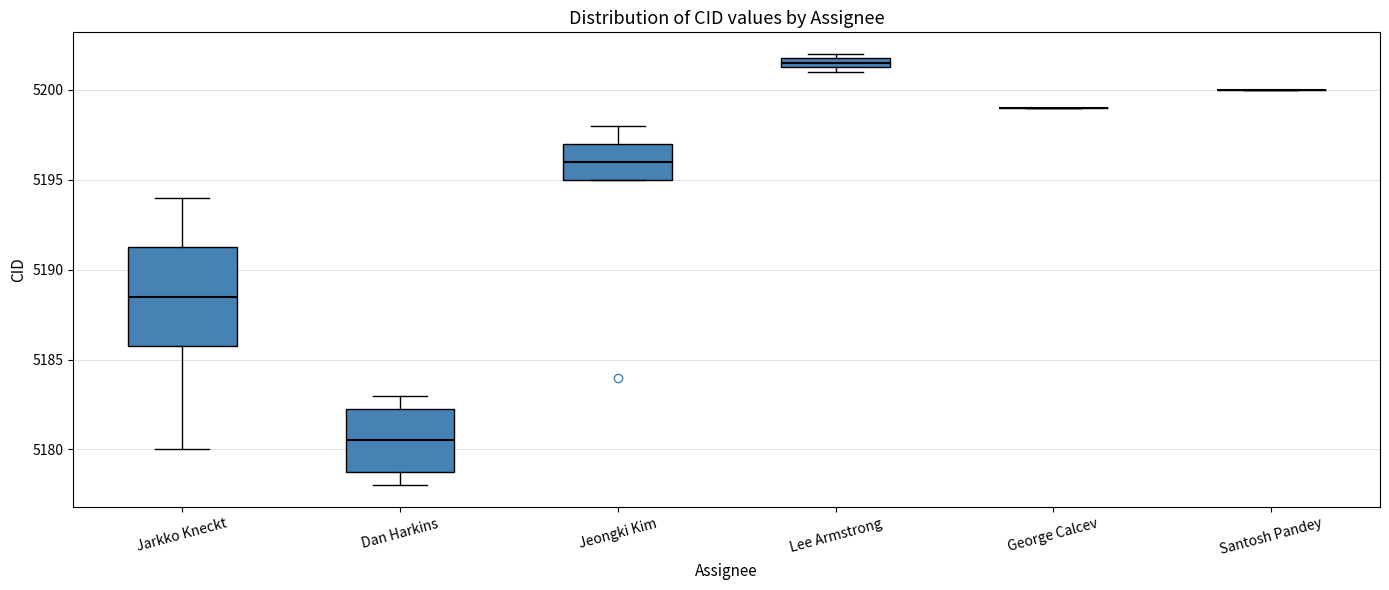

Comparing the boxes themselves (not the whiskers), which one is the tallest?

Jarkko Kneckt